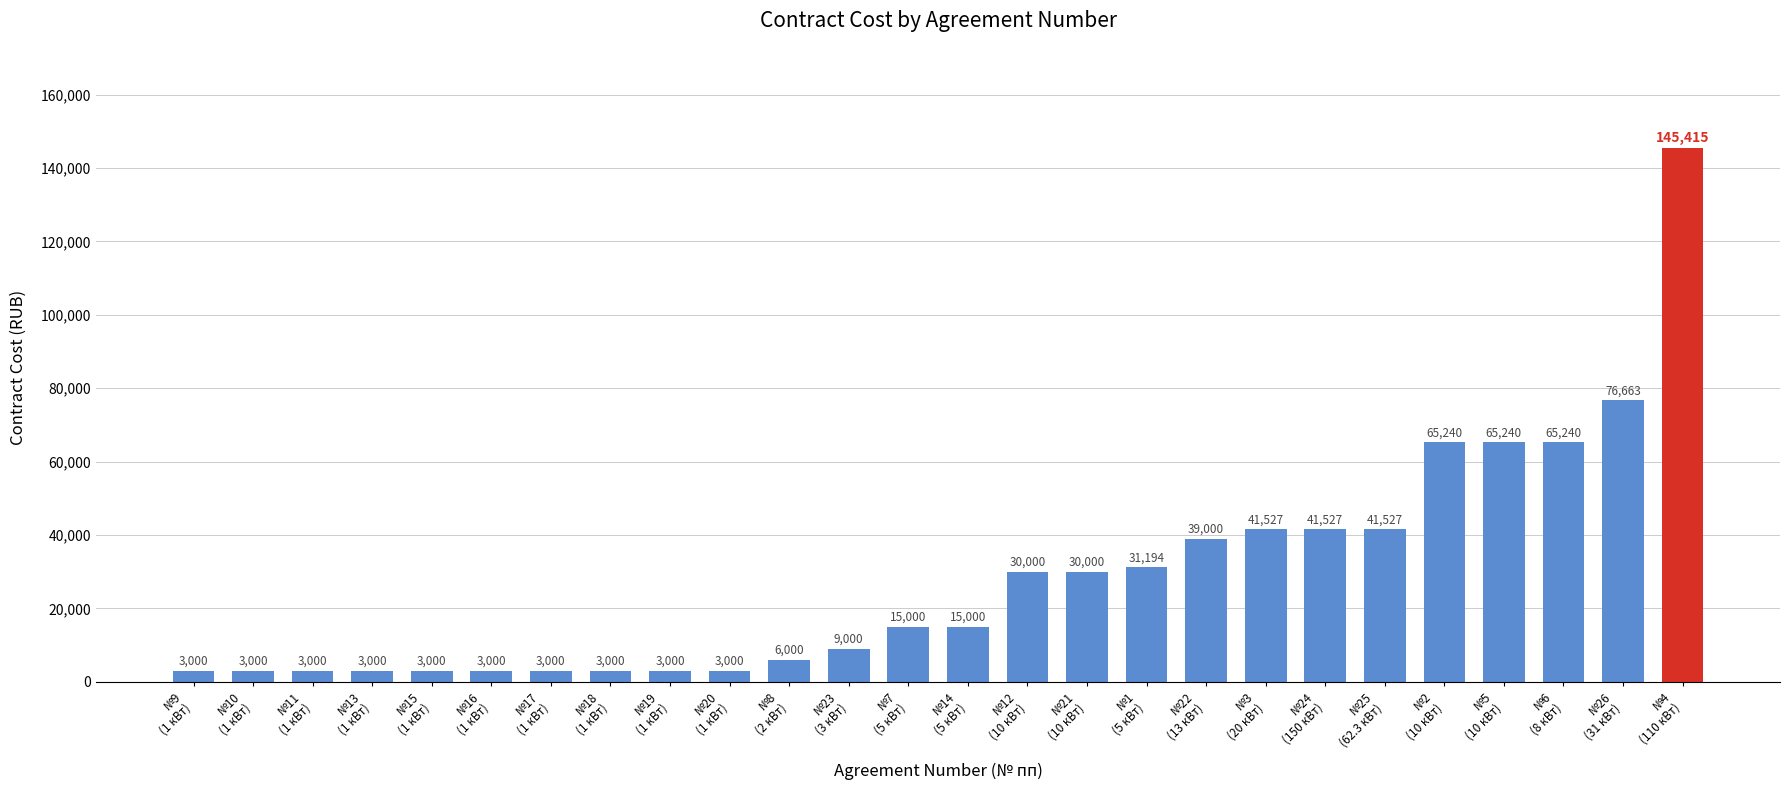

What is the value of the 22nd bar from the left?

65240.4